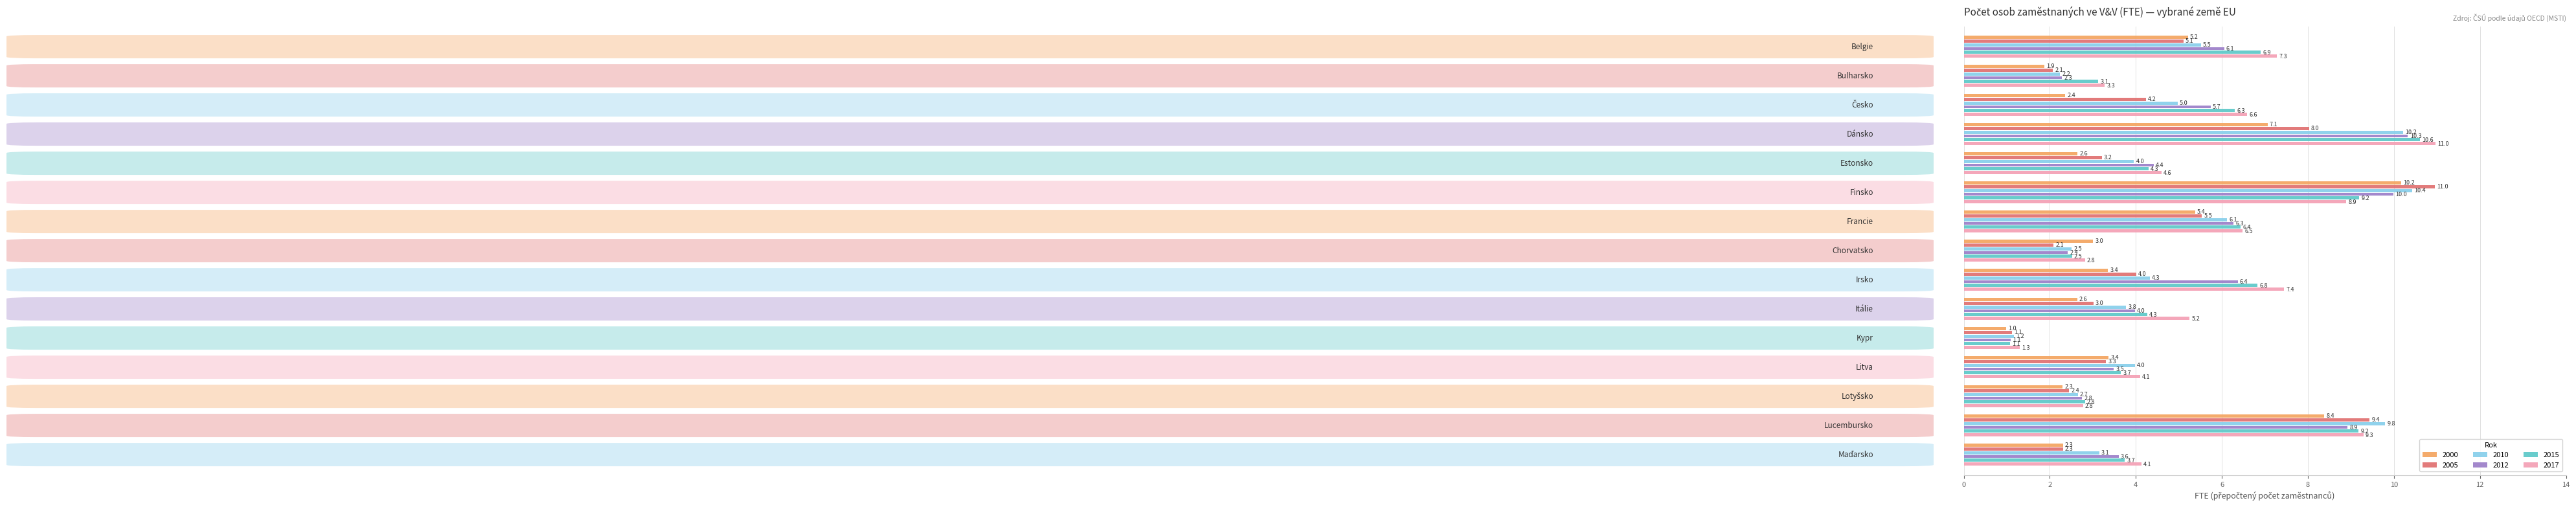

What is the difference between the second highest and minimum values in the 2015 series?

8.1